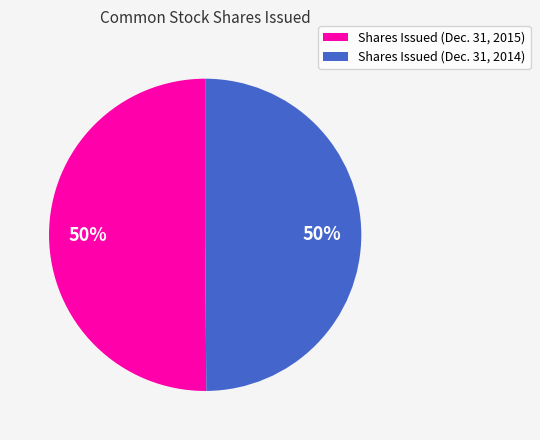

Is the sum of Shares Issued (Dec. 31, 2015) and Shares Issued (Dec. 31, 2014) greater than half?

Yes